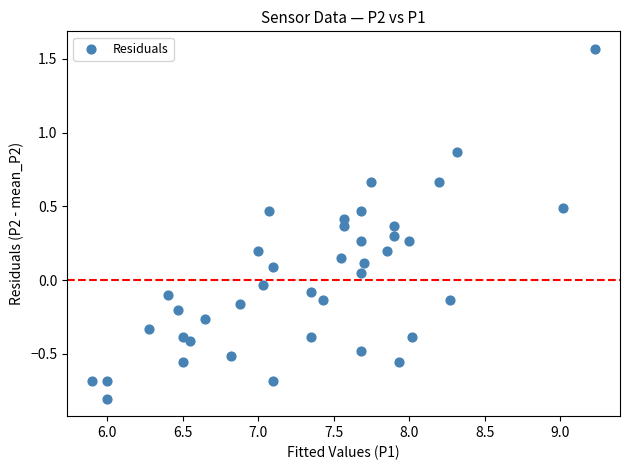

What is the range of Y values (max minus min)?

2.4